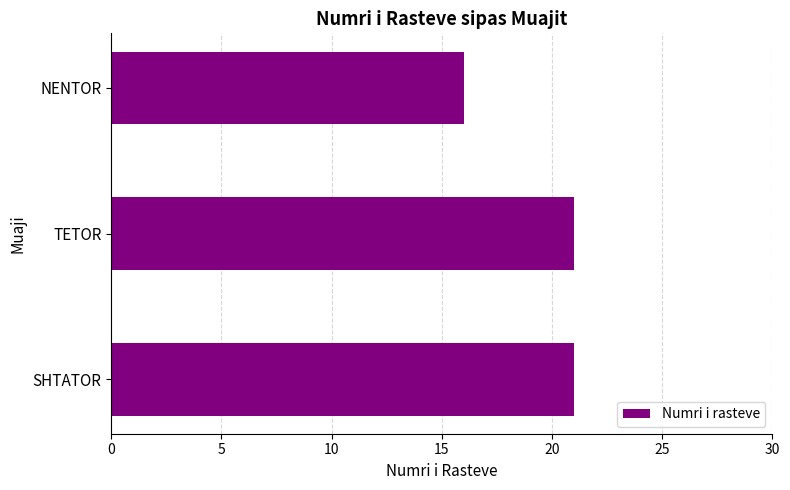

What is the maximum value shown in the chart?

21